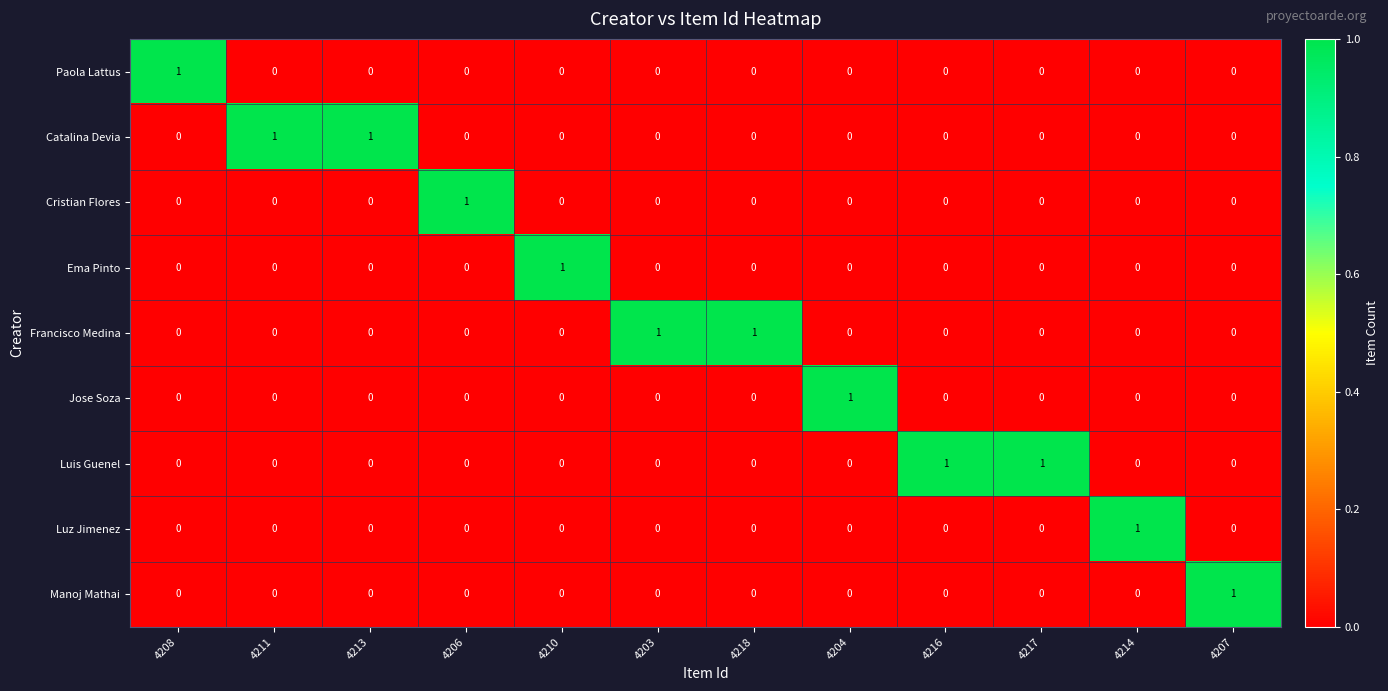

The value of Cristian Flores at 4214 is -1. True or false?

False